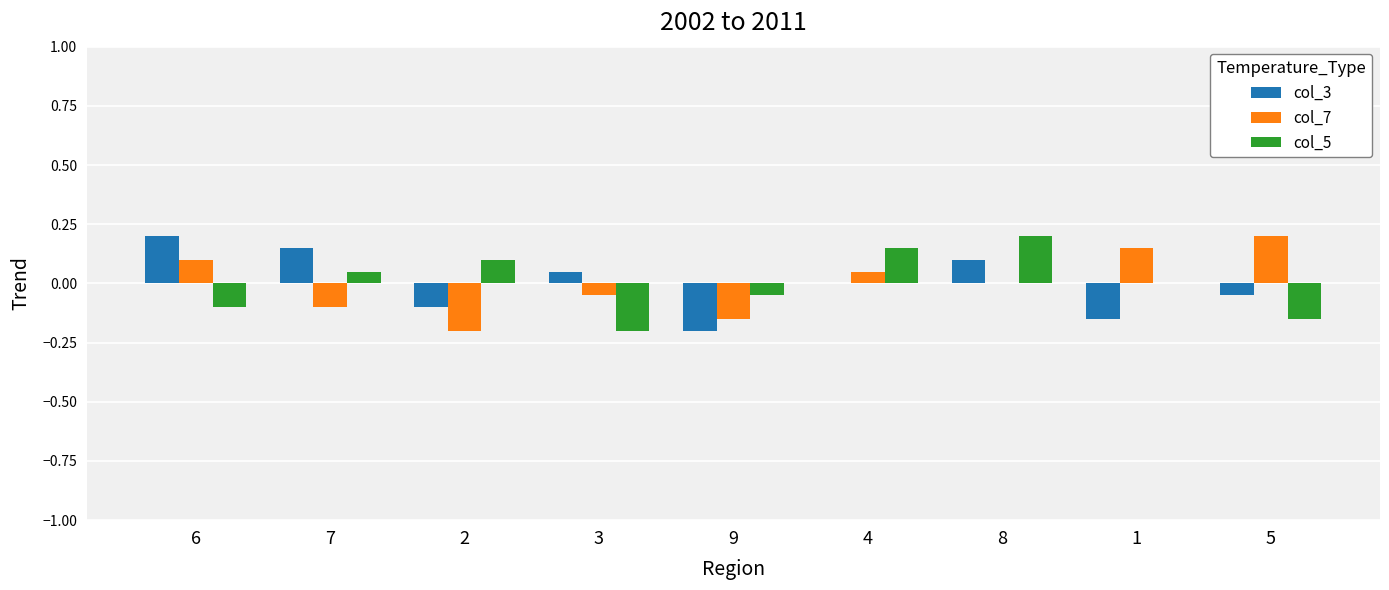

Is the value of col_7 at 3 greater than the value of col_5 at 4?

No